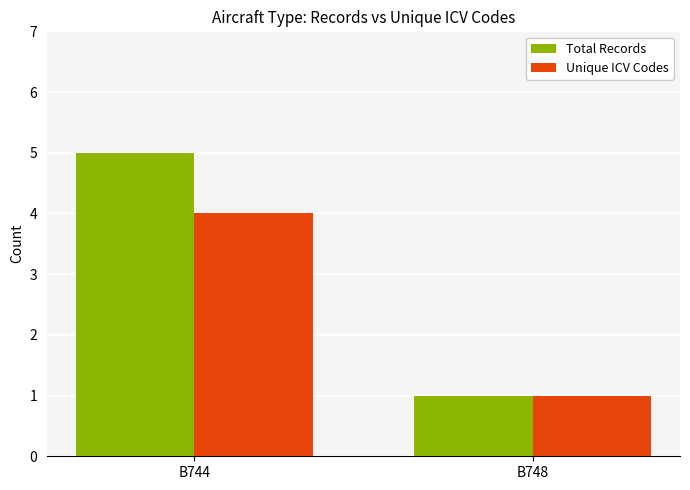

Is the value of Unique ICV Codes at B744 greater than the value of Total Records at B744?

No